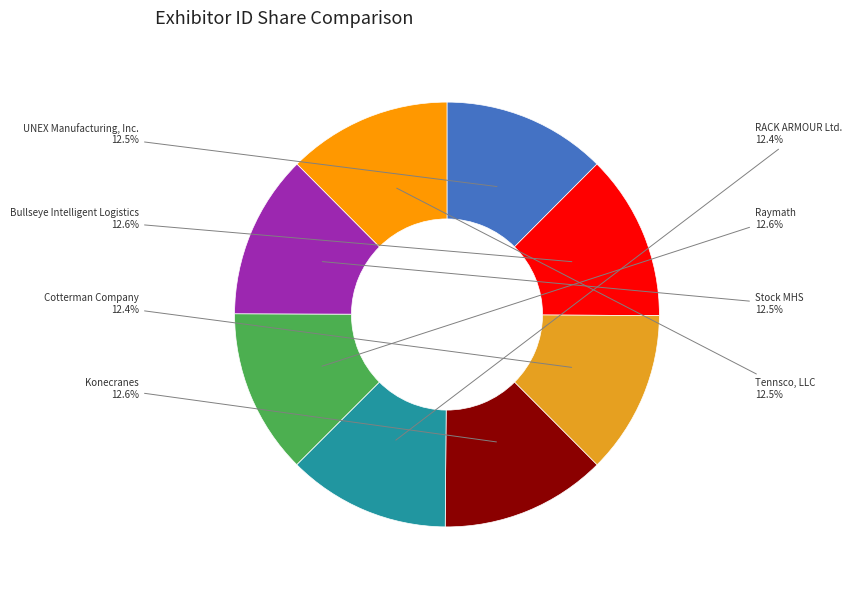

Is it true that RACK ARMOUR Ltd. is 20% of the pie?

False